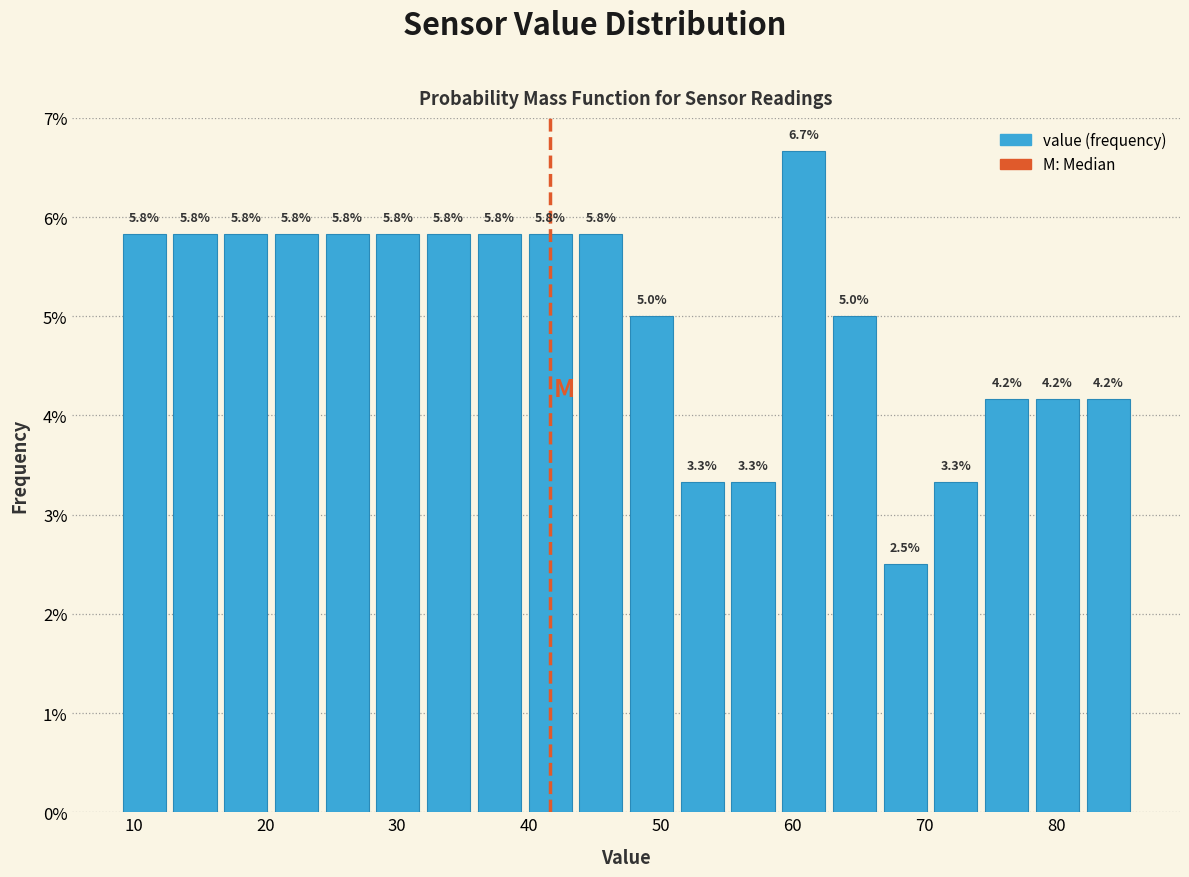

Read against the x-axis, roughly where is the centre of the tallest bar?

61